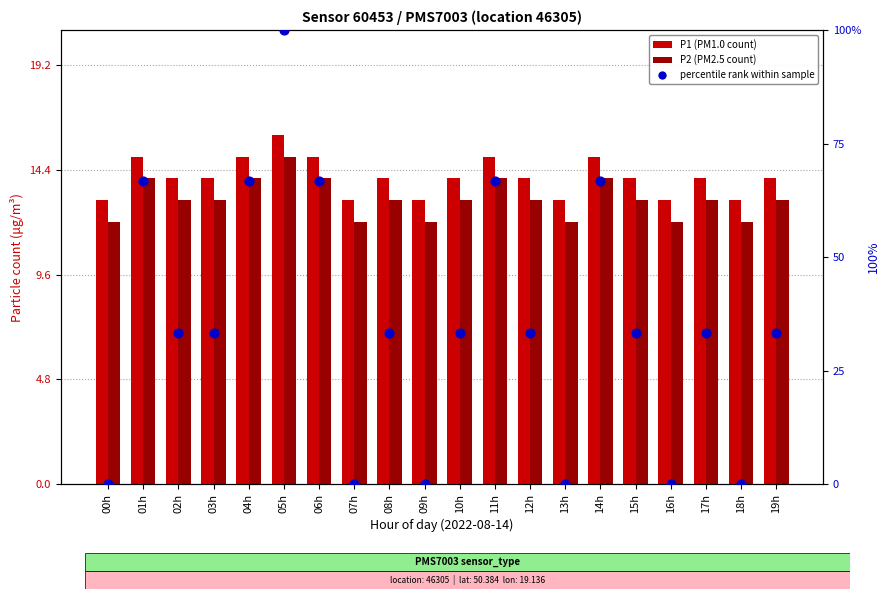

What is the total value across all series at 06h?

95.7